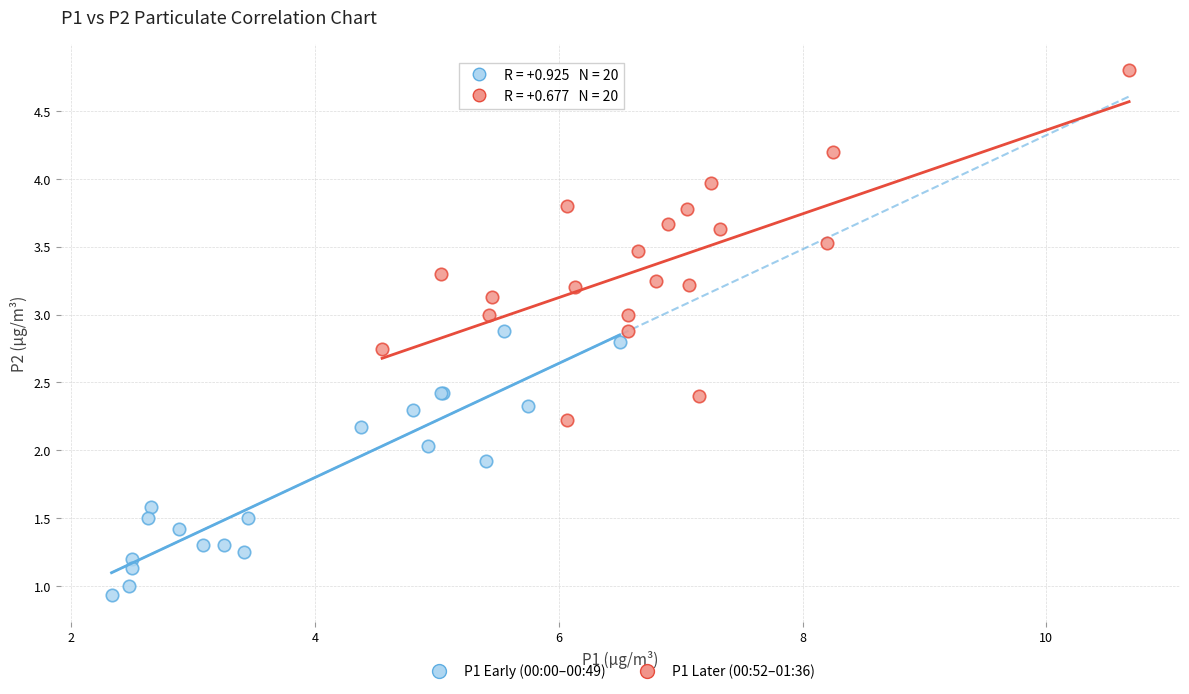

Which series contains the highest Y value?

P1 Later (00:52–01:36)